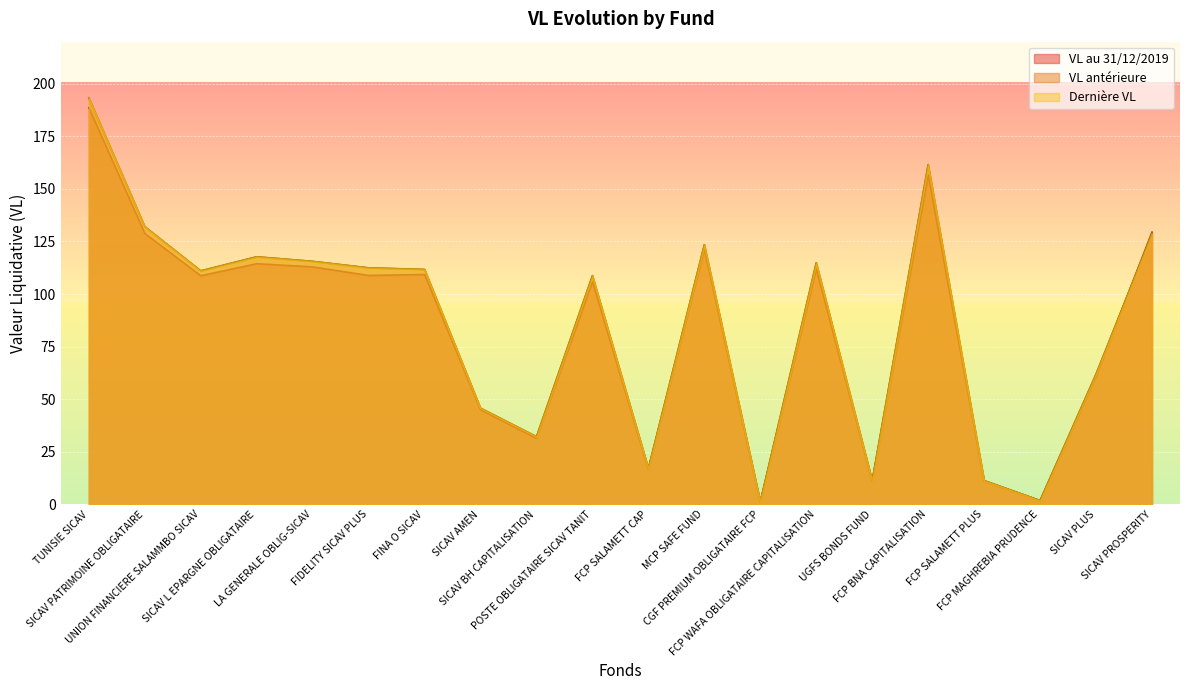

How many series are shown in this chart?

3